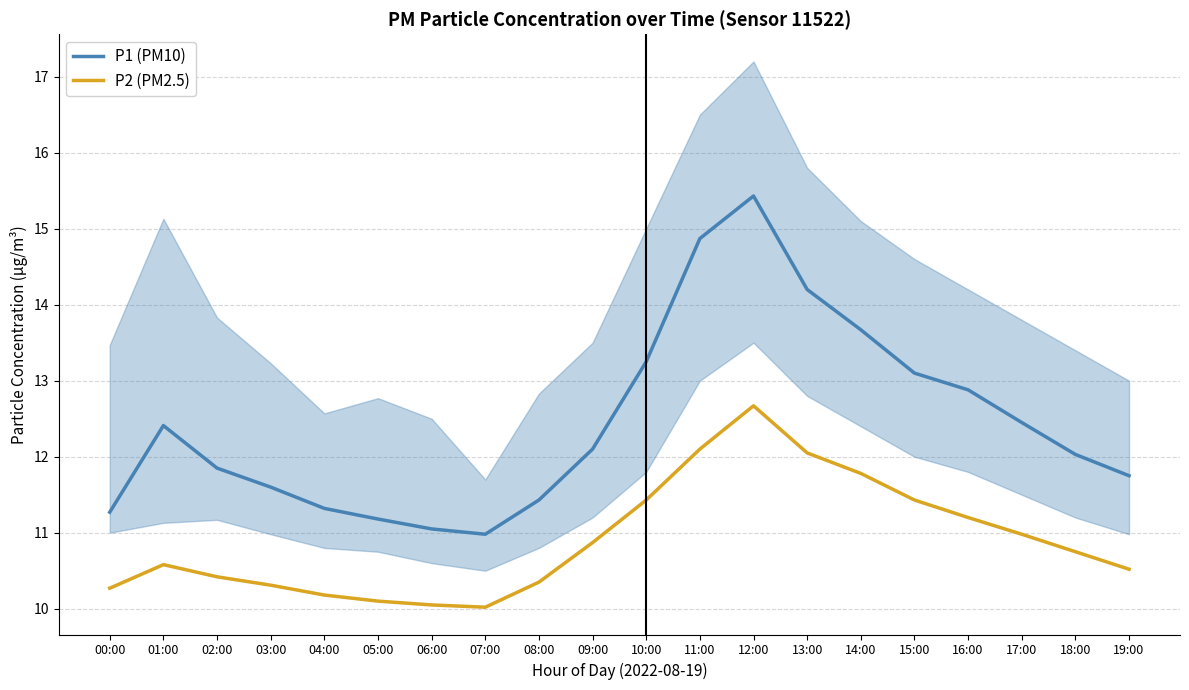

Which has a higher value, 01:00 or 03:00?

01:00